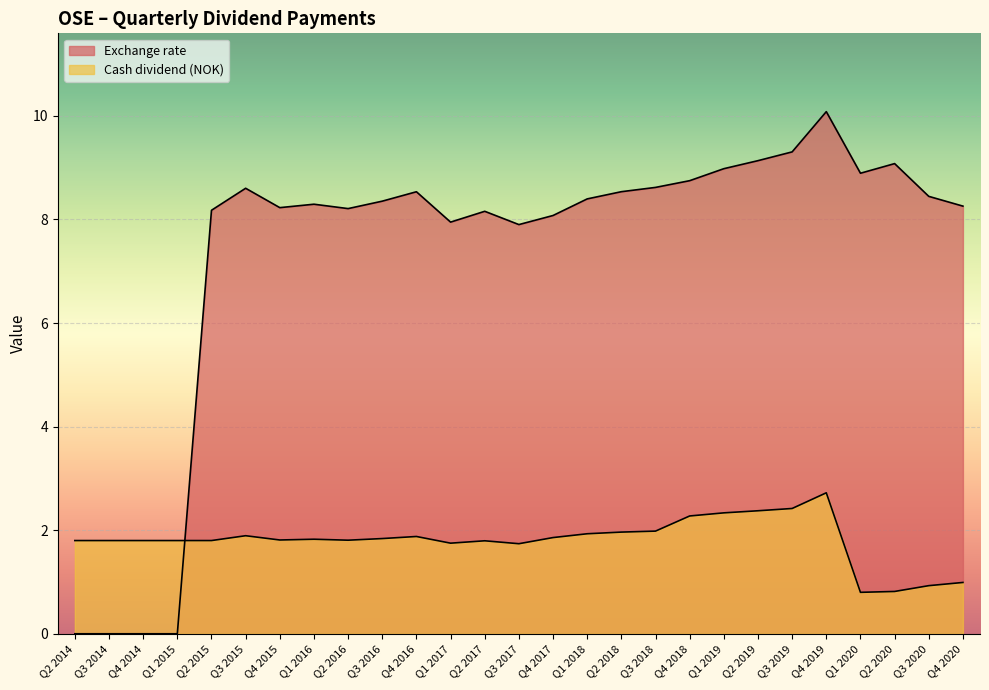

Reading left to right, transcribe all the data shown in this chart.

Cash dividend (NOK): Q4 2020=1.0	Q3 2020=0.9	Q2 2020=0.8	Q1 2020=0.8	Q4 2019=2.7	Q3 2019=2.4	Q2 2019=2.4	Q1 2019=2.3	Q4 2018=2.3	Q3 2018=2.0	Q2 2018=2.0	Q1 2018=1.9	Q4 2017=1.9	Q3 2017=1.7	Q2 2017=1.8	Q1 2017=1.7	Q4 2016=1.9	Q3 2016=1.8	Q2 2016=1.8	Q1 2016=1.8	Q4 2015=1.8	Q3 2015=1.9	Q2 2015=1.8	Q1 2015=1.8	Q4 2014=1.8	Q3 2014=1.8	Q2 2014=1.8
Exchange rate: Q4 2020=8.3	Q3 2020=8.4	Q2 2020=9.1	Q1 2020=8.9	Q4 2019=10.1	Q3 2019=9.3	Q2 2019=9.1	Q1 2019=9.0	Q4 2018=8.7	Q3 2018=8.6	Q2 2018=8.5	Q1 2018=8.4	Q4 2017=8.1	Q3 2017=7.9	Q2 2017=8.2	Q1 2017=7.9	Q4 2016=8.5	Q3 2016=8.4	Q2 2016=8.2	Q1 2016=8.3	Q4 2015=8.2	Q3 2015=8.6	Q2 2015=8.2	Q1 2015=0.0	Q4 2014=0.0	Q3 2014=0.0	Q2 2014=0.0